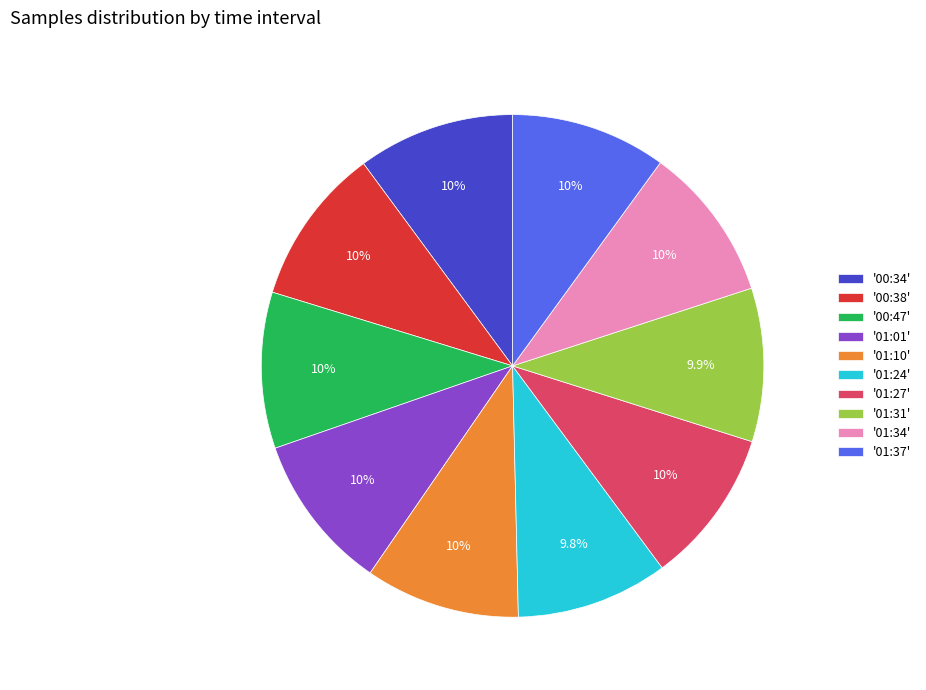

To the nearest percent, what is the average slice percentage?

10%